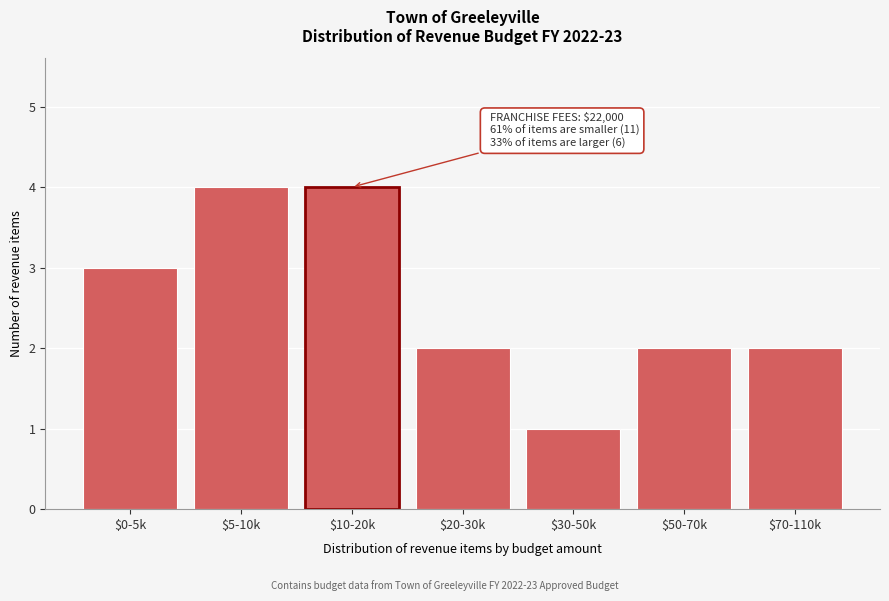

Reading left to right, transcribe all the data shown in this chart.

3	4	4	2	1	2	2